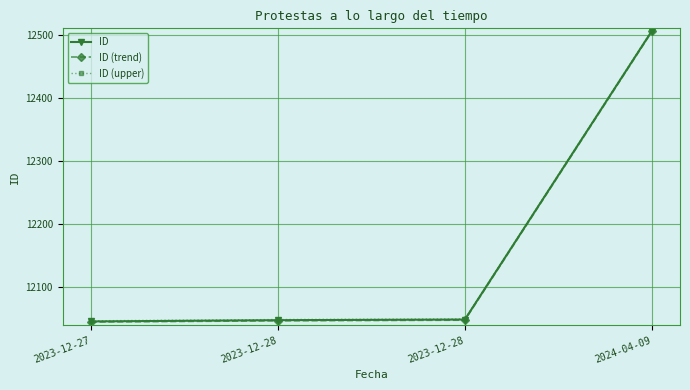

What are all the series names shown in the legend?

ID, ID (trend), ID (upper)